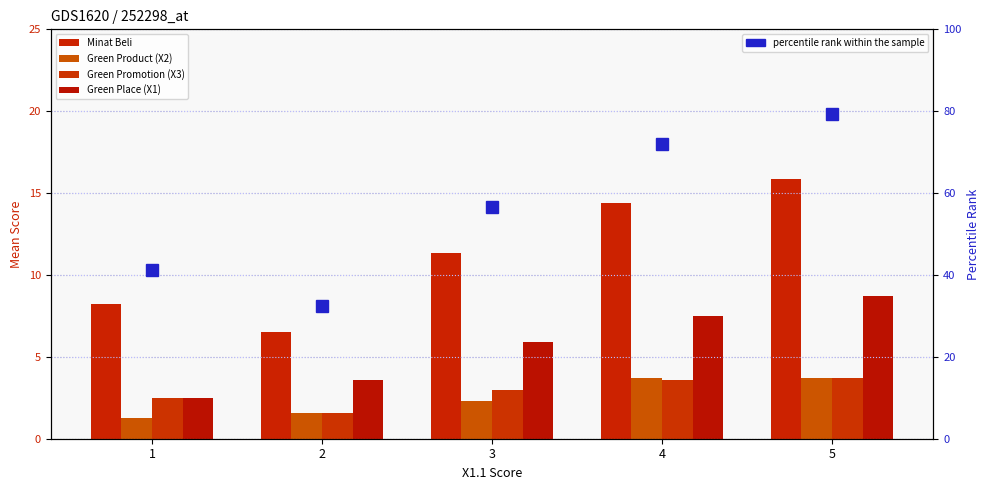

Are the bars horizontal?

No